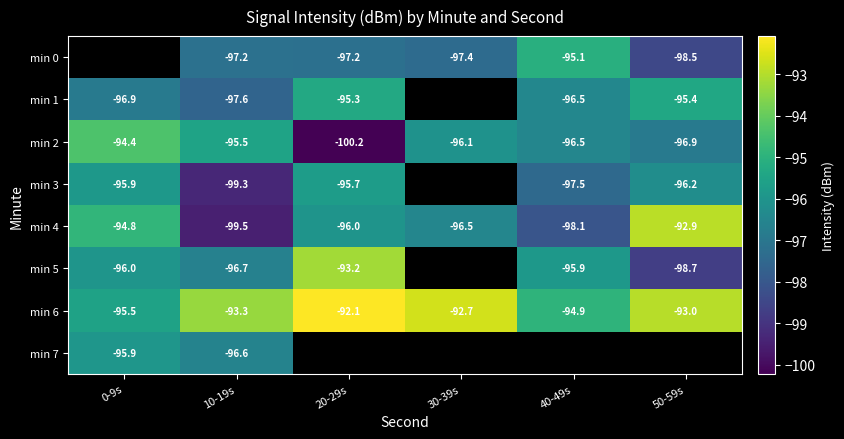

Is the value of min 6 at 30-39s greater than the value of min 2 at 10-19s?

Yes